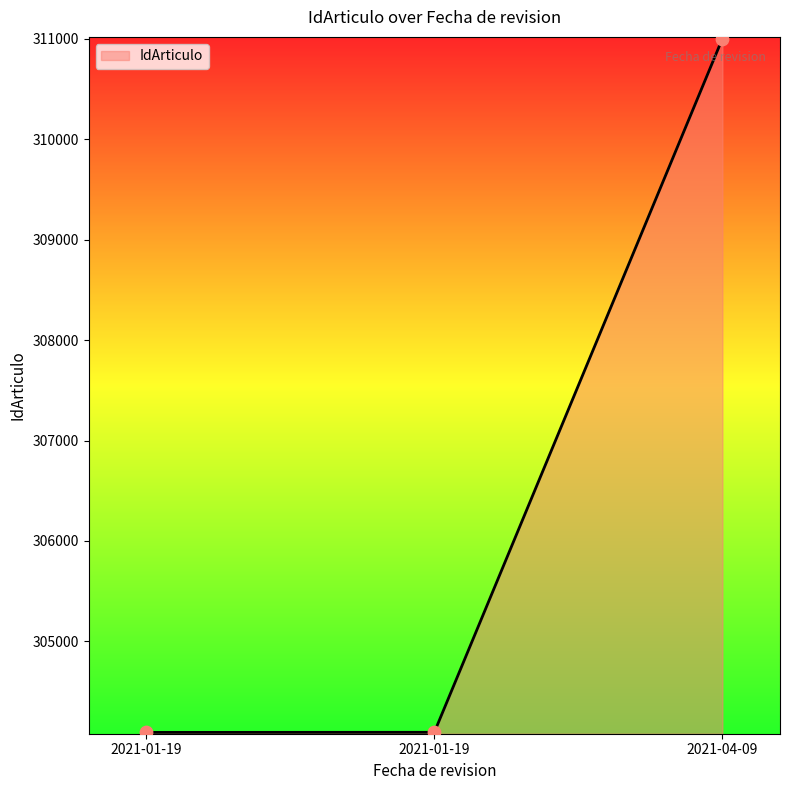

What is the ratio of the value at 2021-01-19 to the value at 2021-04-09?

1.0